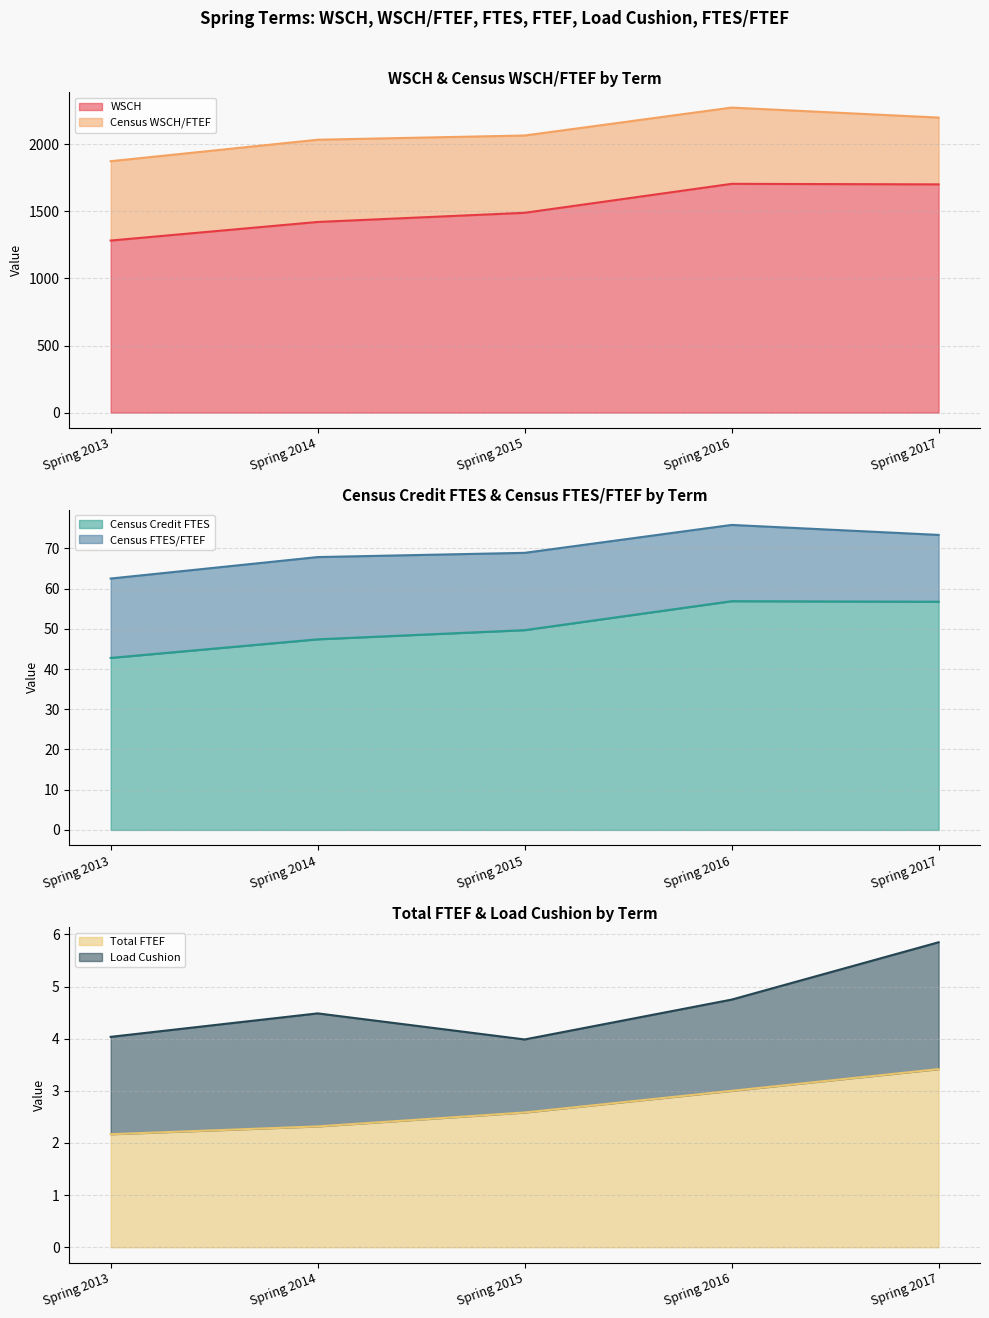

Does the chart have visible grid lines?

Yes